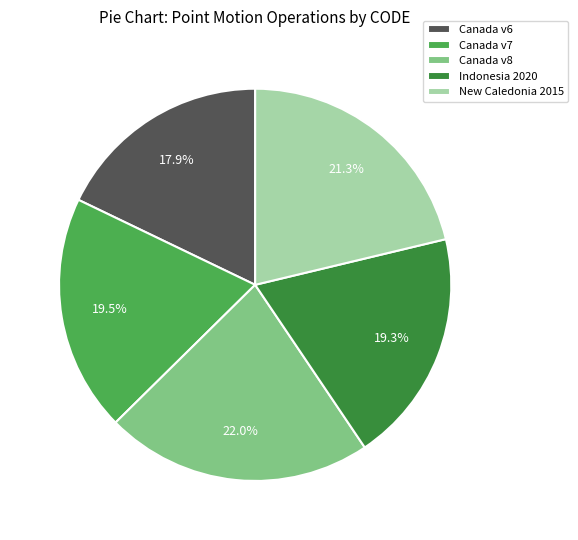

Which has a higher value, Canada v8 or New Caledonia 2015?

Canada v8